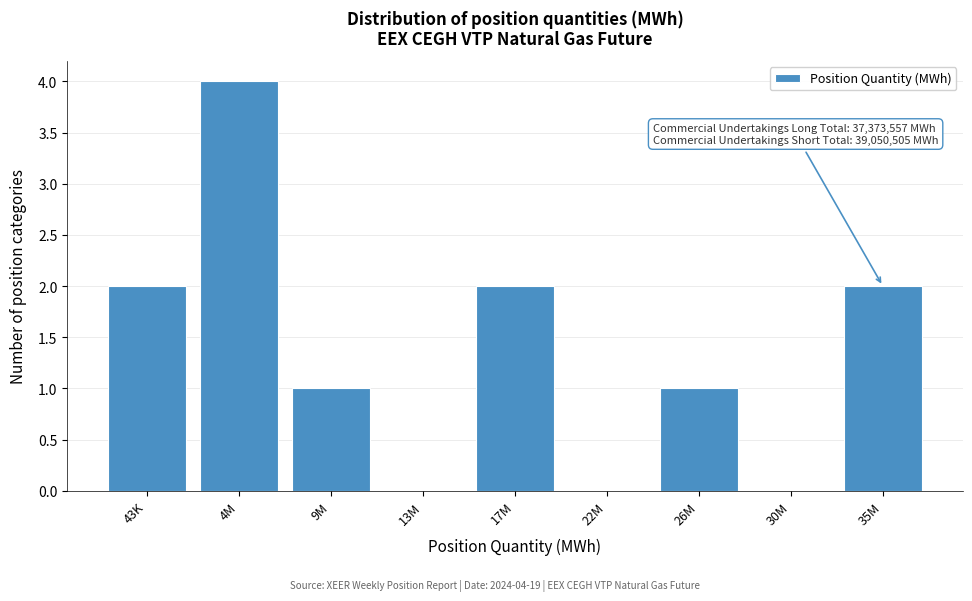

Reading left to right, list all the values displayed in this chart.

43K=2	4M=4	9M=1	13M=0	17M=2	22M=0	26M=1	30M=0	35M=2